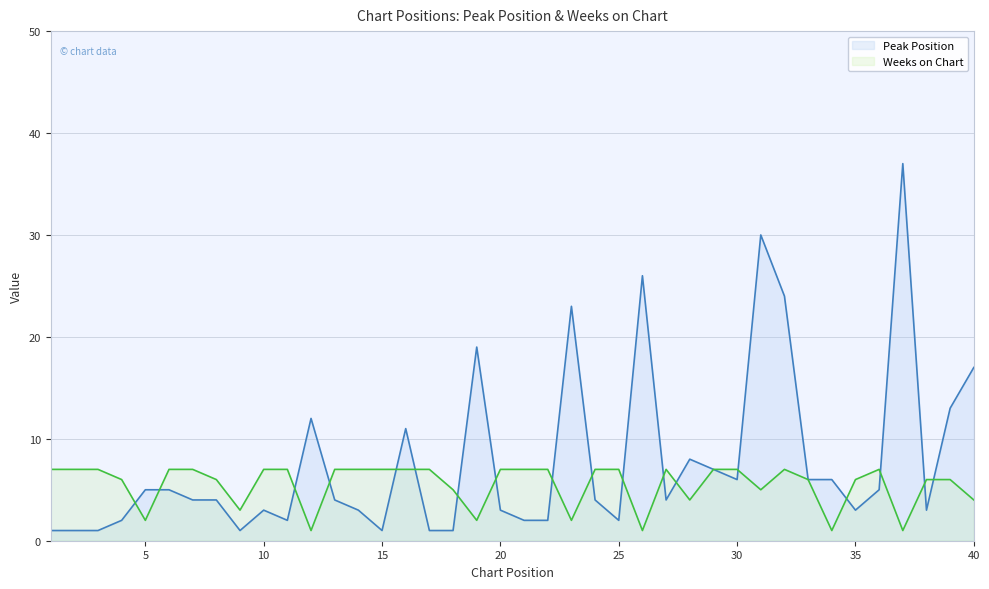

Does the chart display data point markers on the line(s)?

No